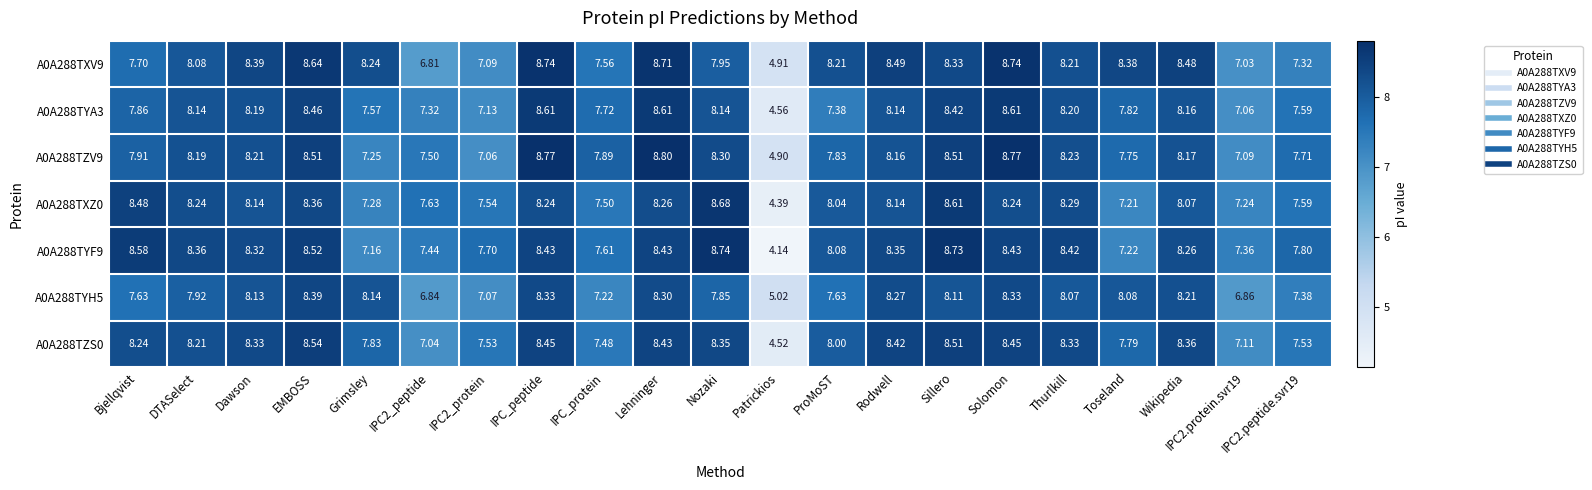

Where does the A0A288TYF9 series first go above 8?

Bjellqvist